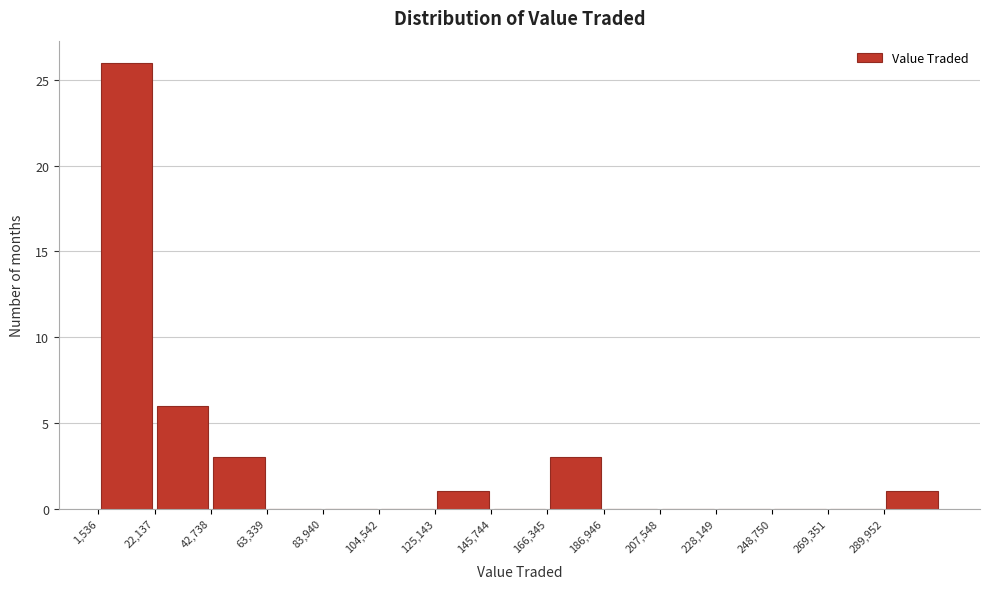

Reading left to right, list every bar in this chart as the range it spans on the x-axis followed by its height. Neither the bar edges nor the heights are printed on the chart, so give them approximately, as read against the axes.

0 to 20000: 26
20000 to 45000: 6
45000 to 65000: 3
65000 to 85000: 0
85000 to 105000: 0
105000 to 125000: 0
125000 to 145000: 1
145000 to 165000: 0
165000 to 185000: 3
185000 to 210000: 0
210000 to 230000: 0
230000 to 250000: 0
250000 to 270000: 0
270000 to 290000: 0
290000 to 310000: 1